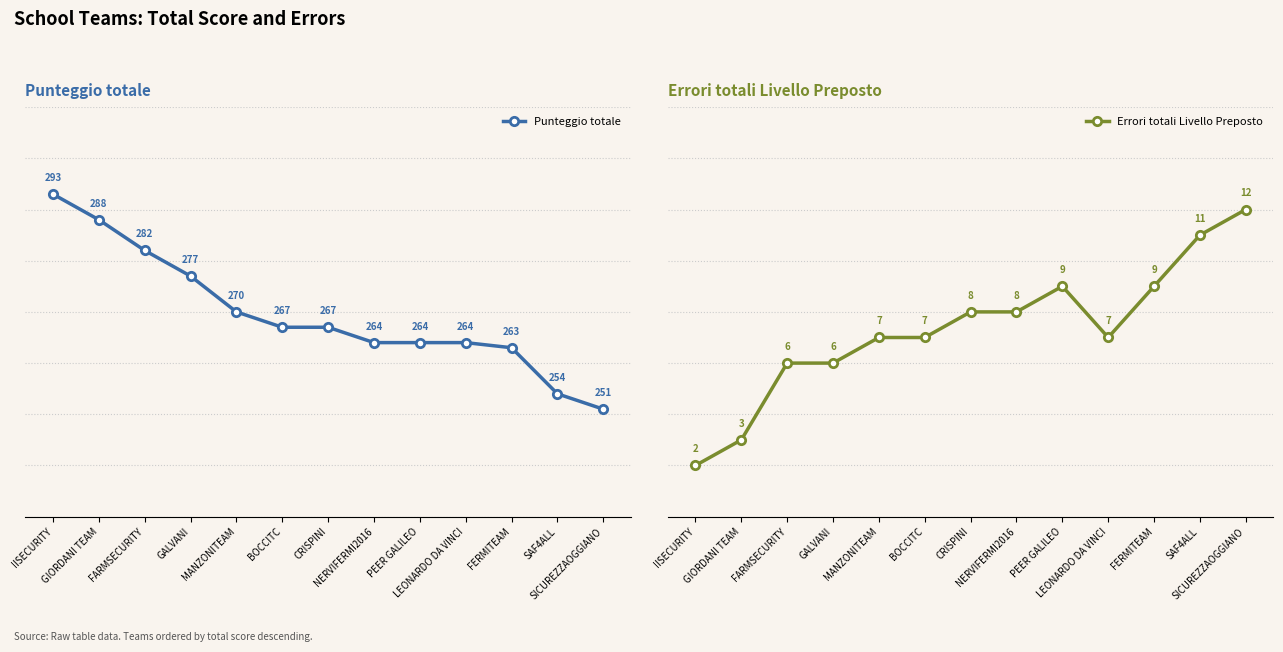

What is the label of the 11th point from the right?

FARMSECURITY